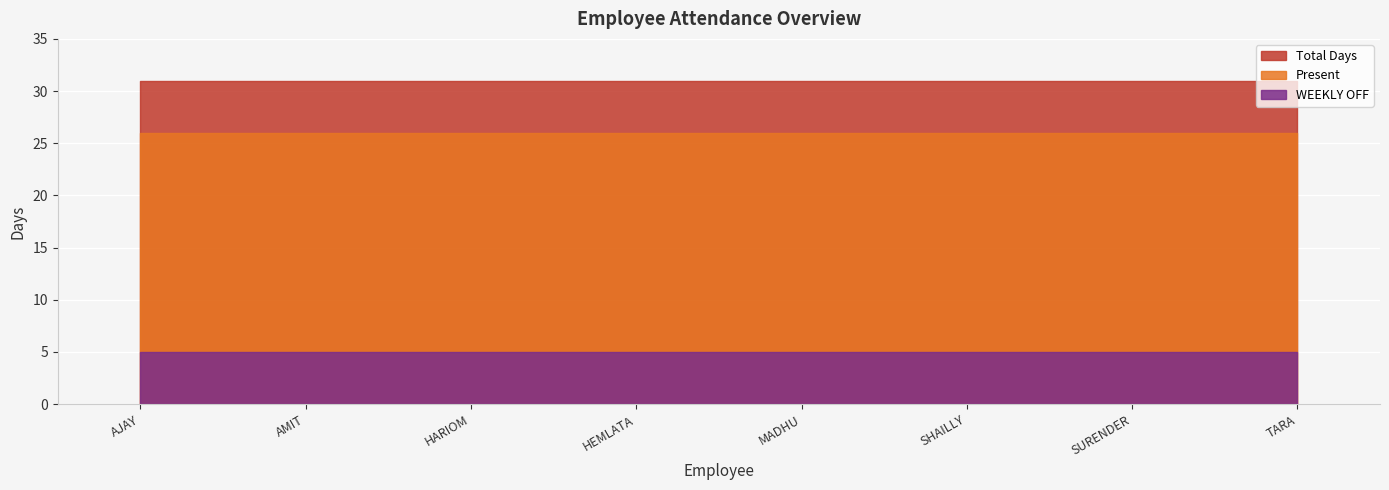

Rank the series by their maximum value, from highest to lowest.

Total Days, Present, WEEKLY OFF